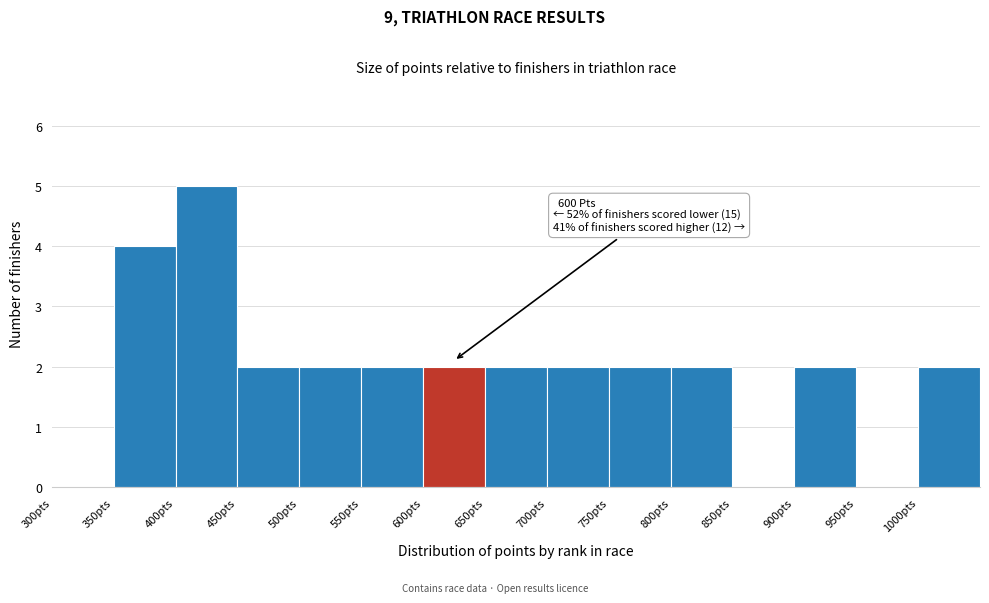

Over which range of the x-axis is the bar tallest?

400 to 450